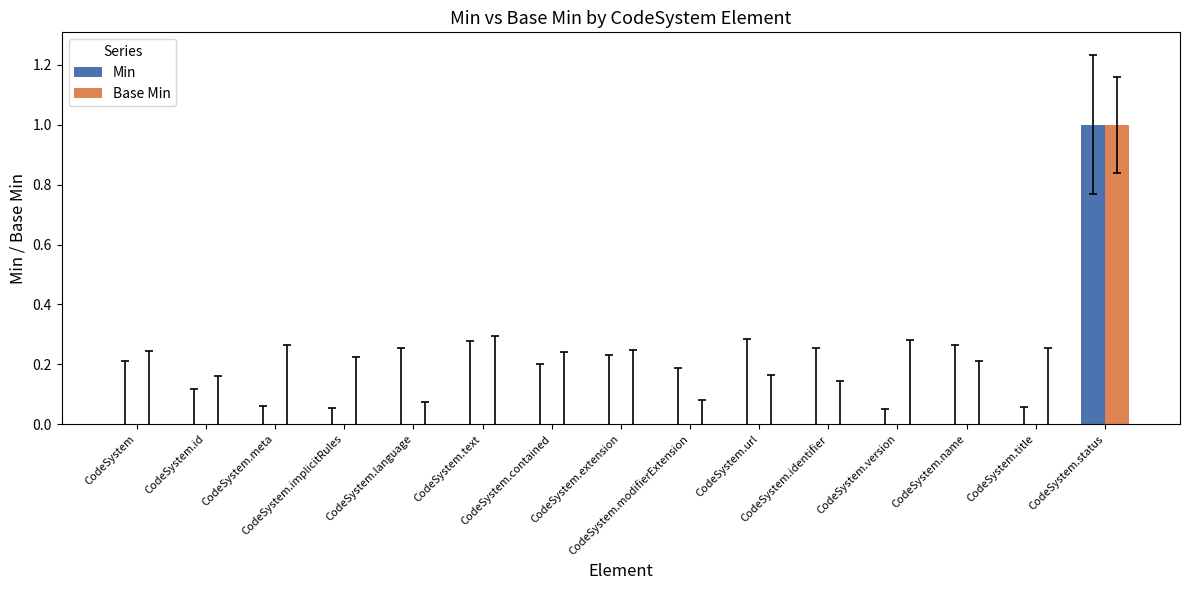

What is the difference between the maximum and minimum values in the Min series?

1